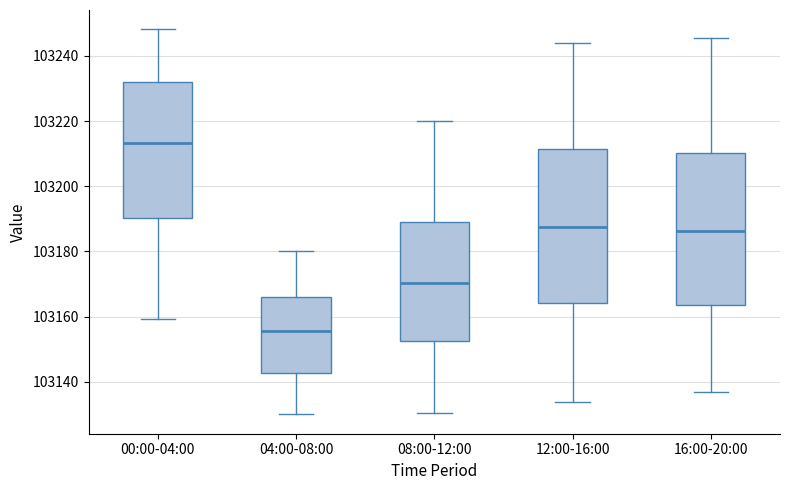

Reading left to right, read every box against the y-axis: the position of its median line, the range the box covers, and the ends of its whiskers. The values are not printed on the chart, so give them approximately, as read against the axis.

00:00-04:00: median 103214, box 103190 to 103232, whiskers 103160 to 103248
04:00-08:00: median 103156, box 103142 to 103166, whiskers 103130 to 103180
08:00-12:00: median 103170, box 103152 to 103190, whiskers 103130 to 103220
12:00-16:00: median 103188, box 103164 to 103212, whiskers 103134 to 103244
16:00-20:00: median 103186, box 103164 to 103210, whiskers 103138 to 103246